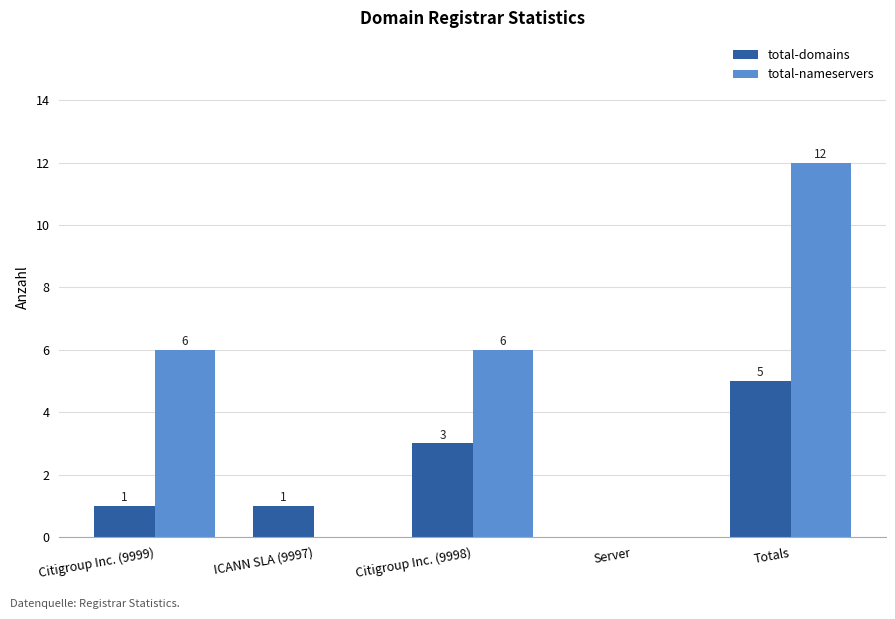

How many series are shown in this chart?

2